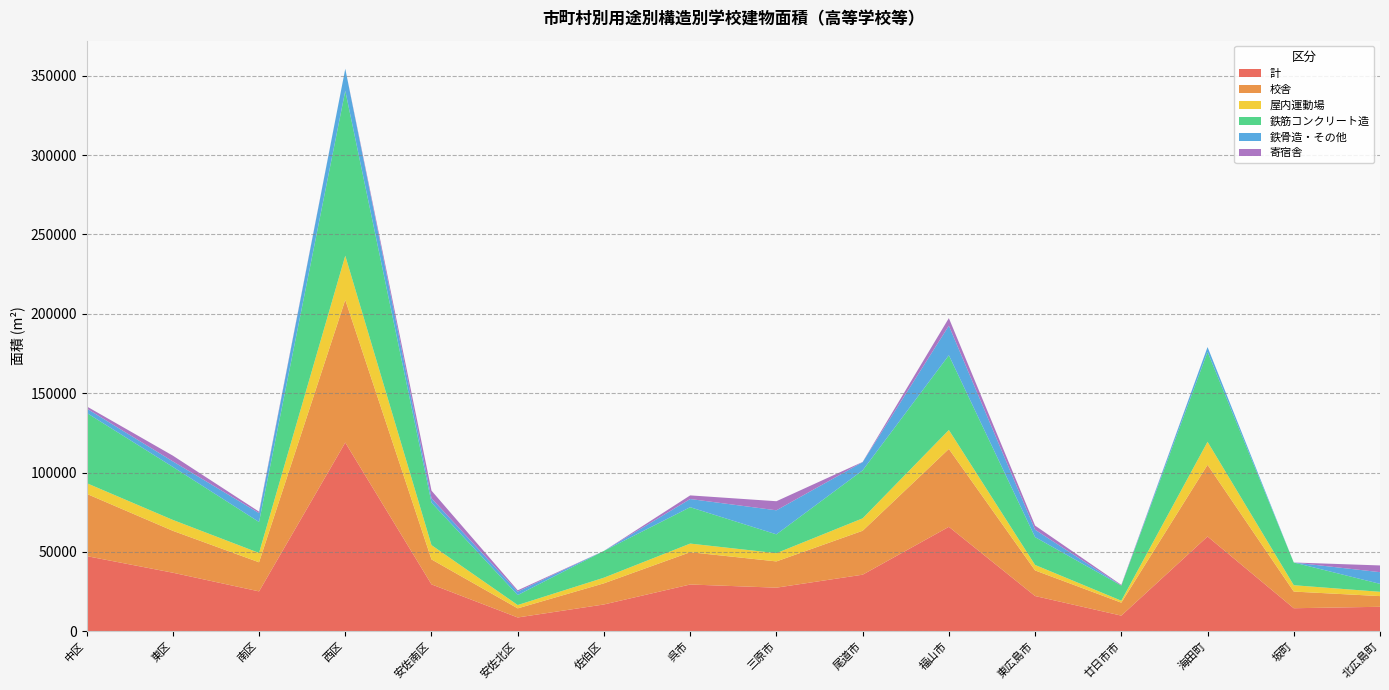

What is the lowest value of the 計 series?

8676